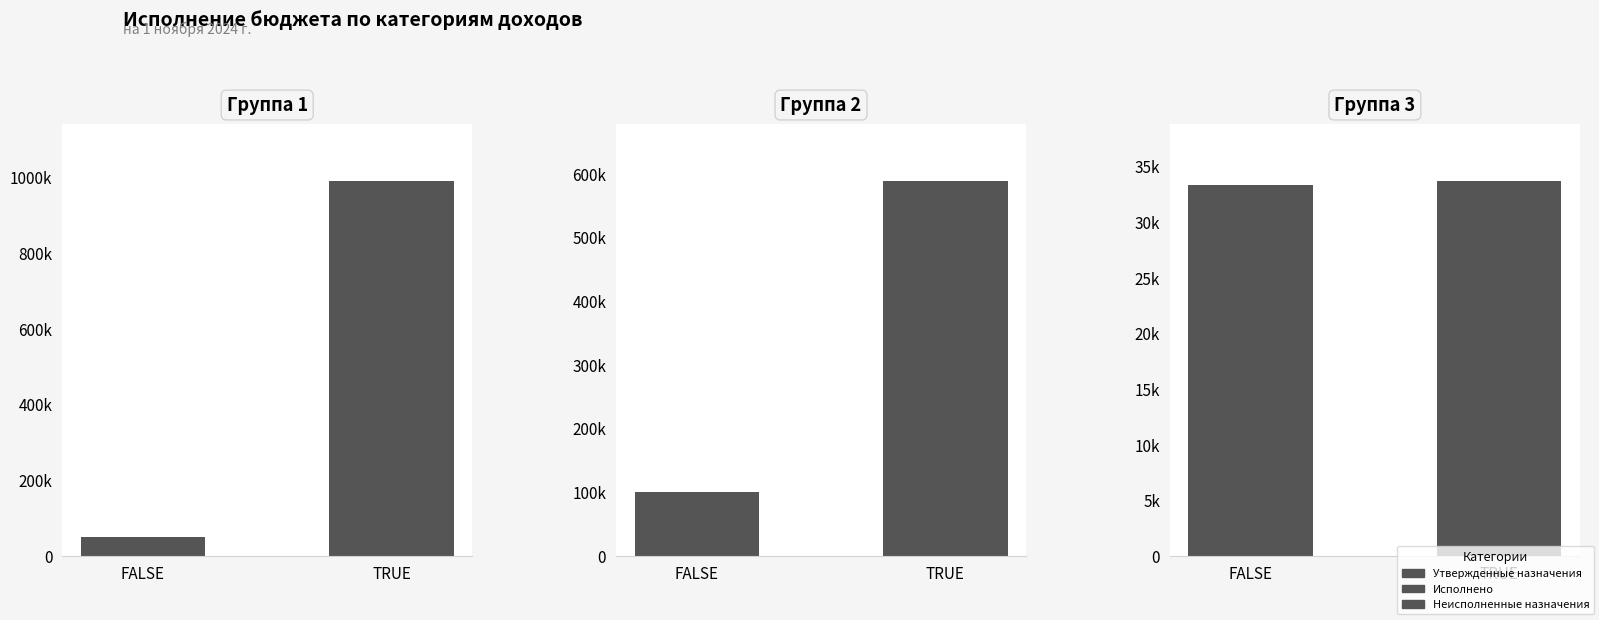

What is the difference between the highest and lowest values at TRUE?

957445.5